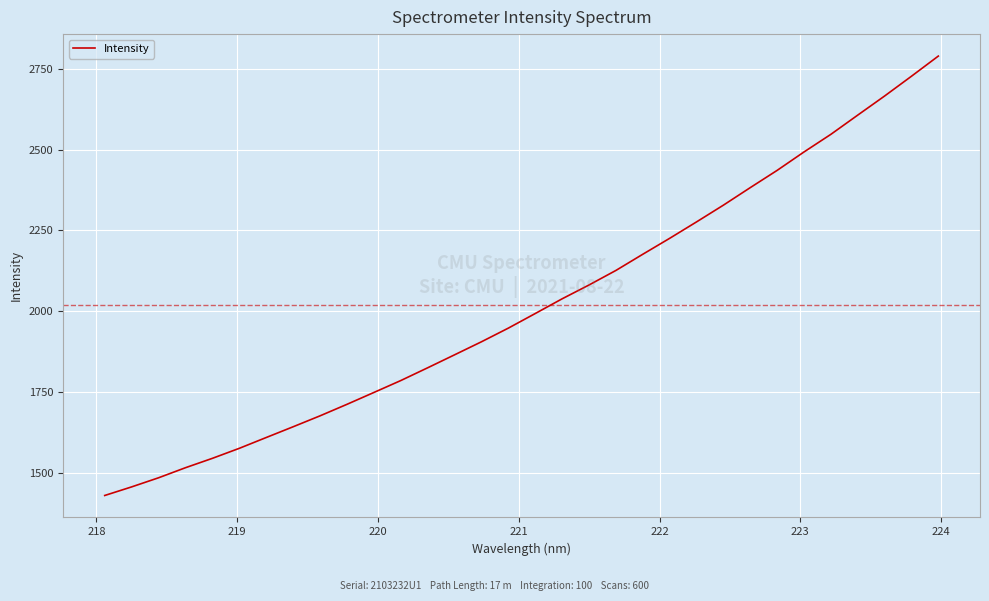

What is the difference between the maximum and minimum values?

1359.2